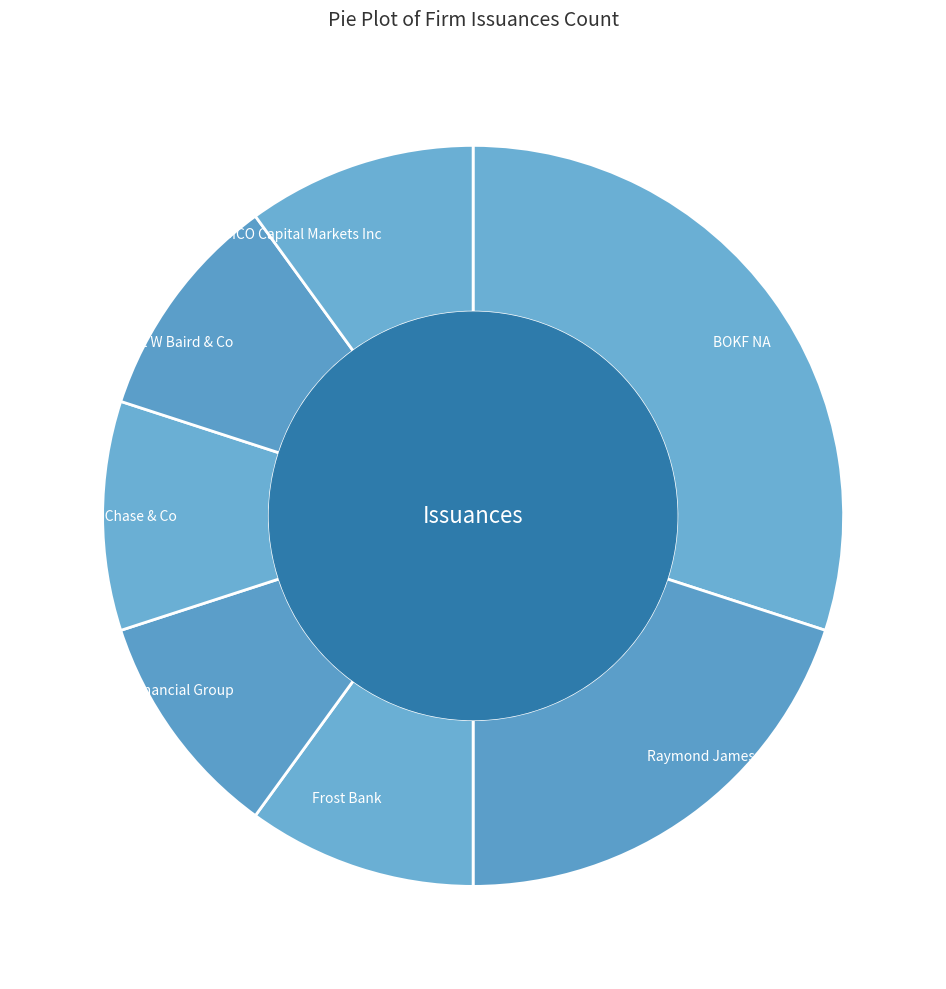

Which has a higher value, Jefferies Financial Group or BOKF NA?

BOKF NA